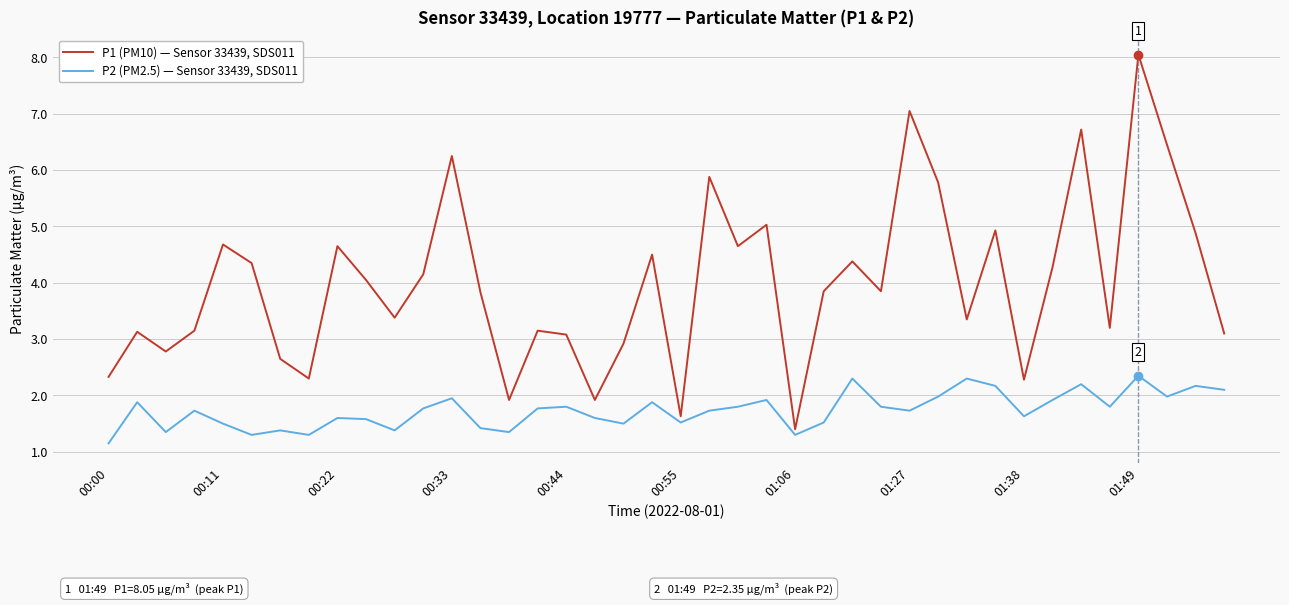

What is the difference between the maximum and minimum values in the P2 (PM2.5) — Sensor 33439, SDS011 series?

1.2